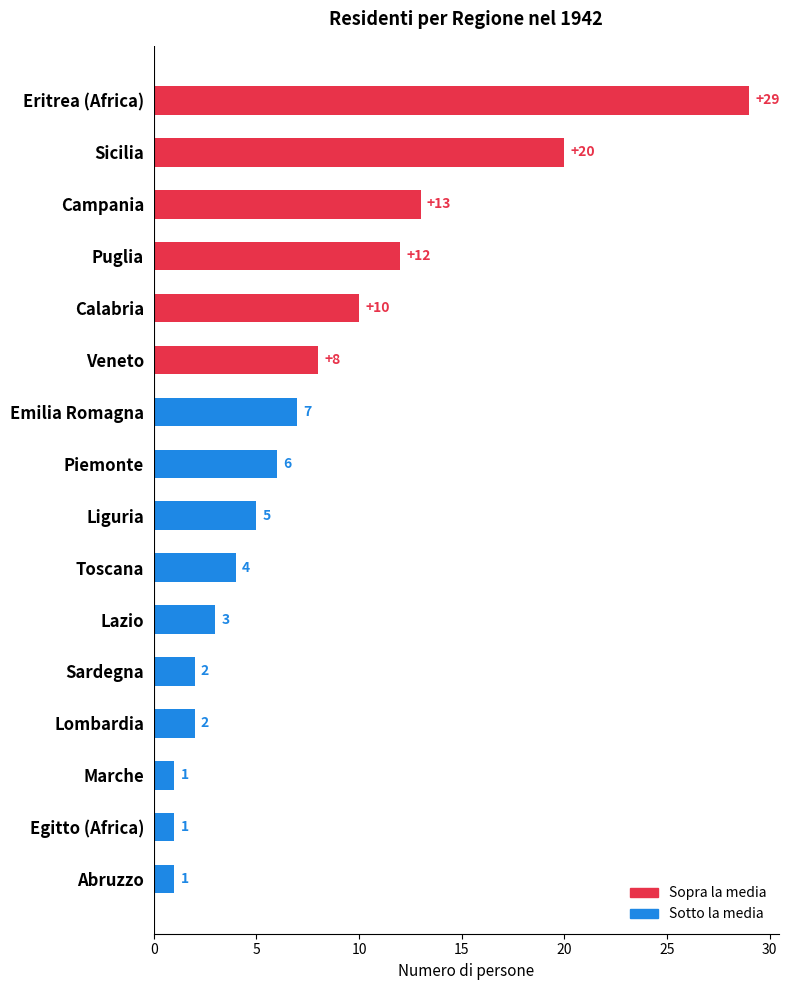

What is the difference between the second highest and second lowest values?

19